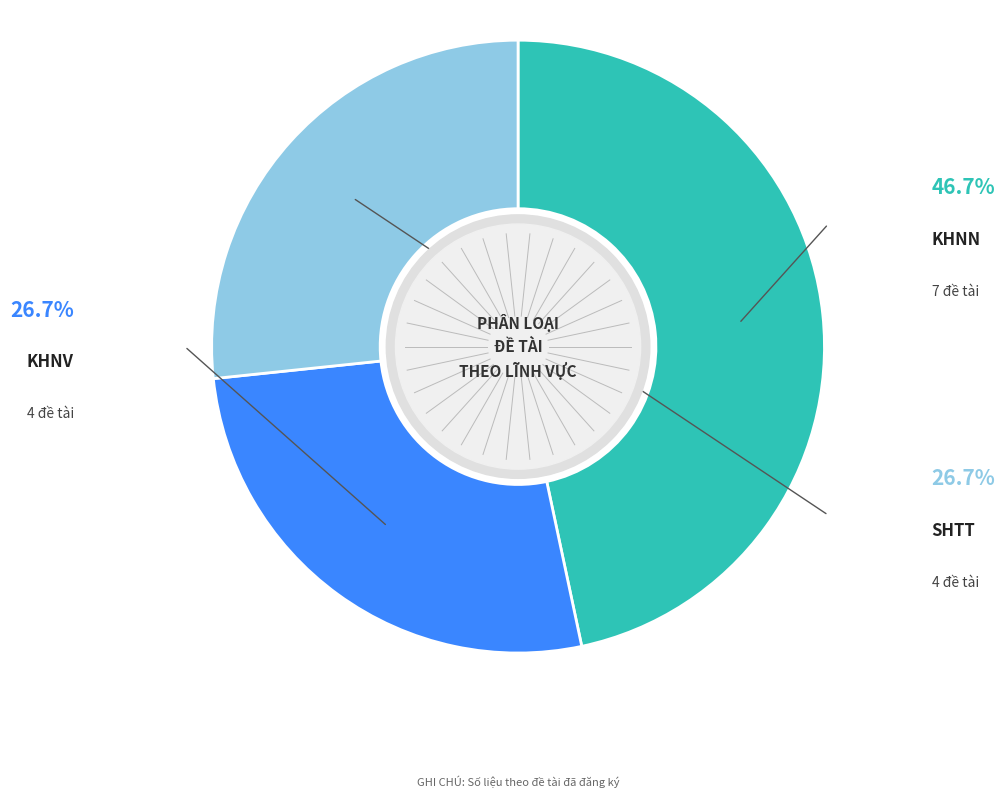

Does any single category account for the majority?

No